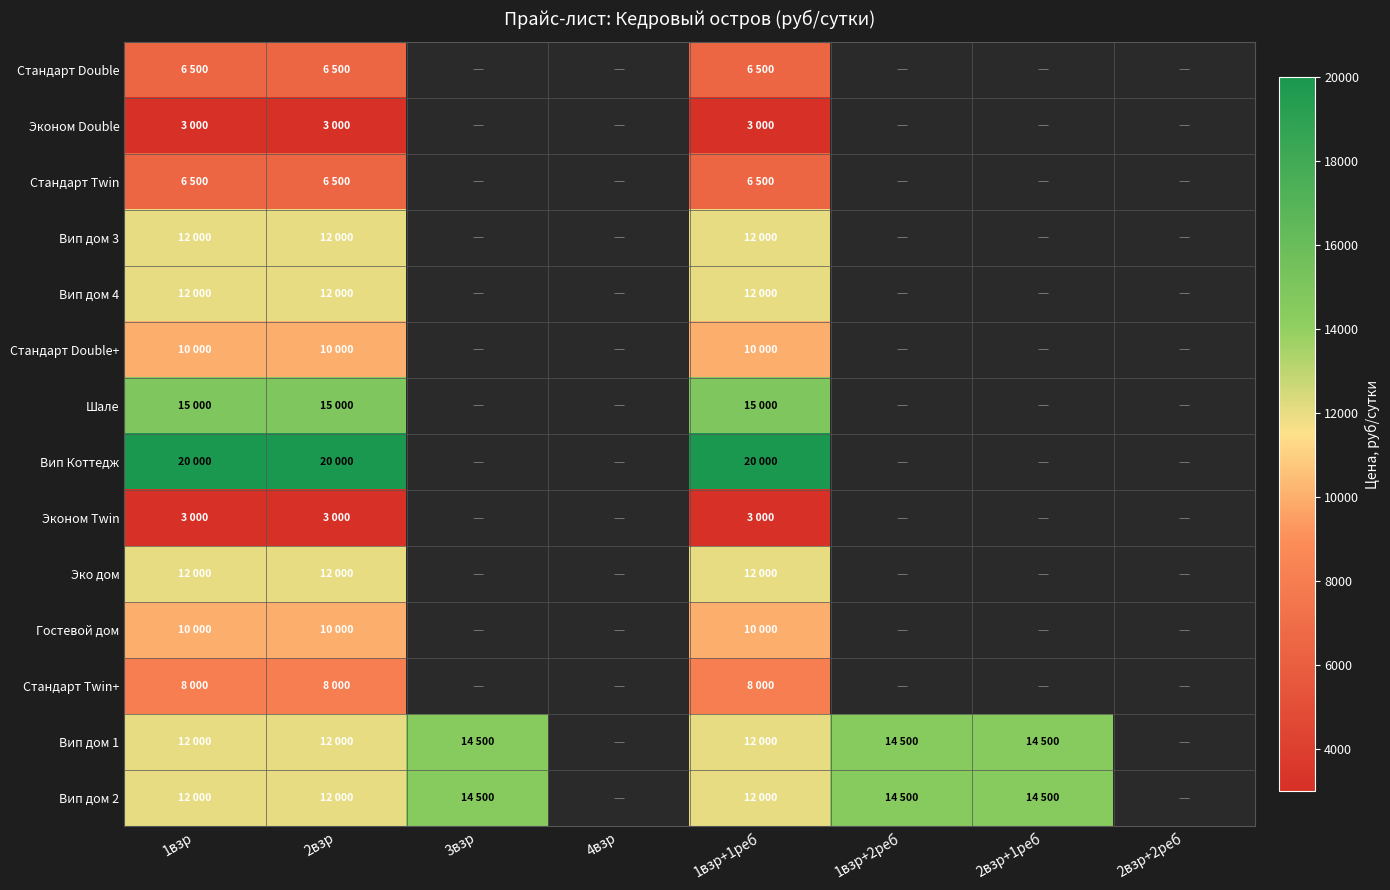

Count the number of categories in the chart.

8